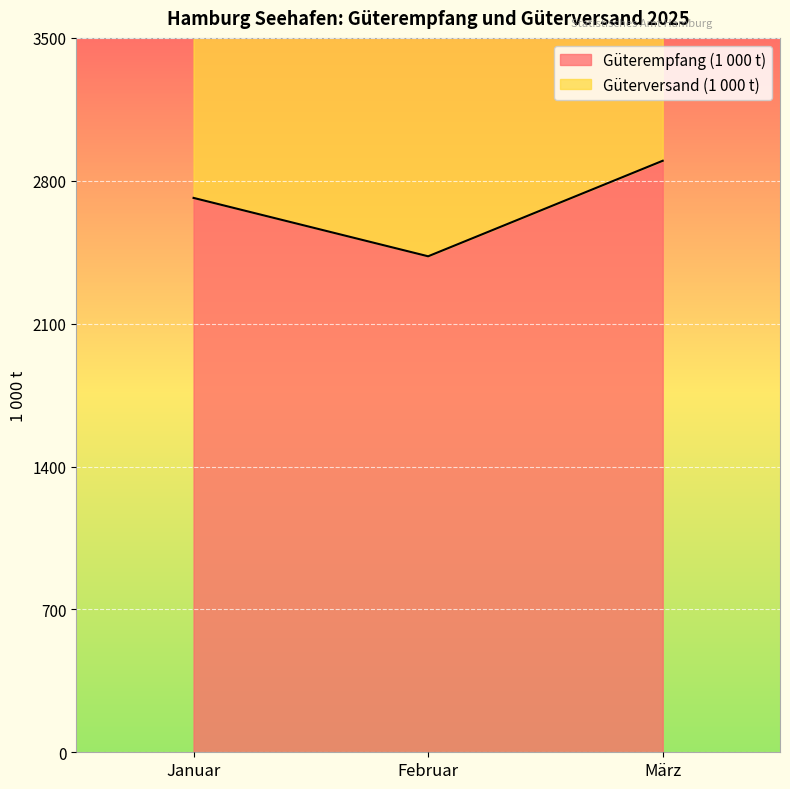

Is it true that the value at März is 2898?

True